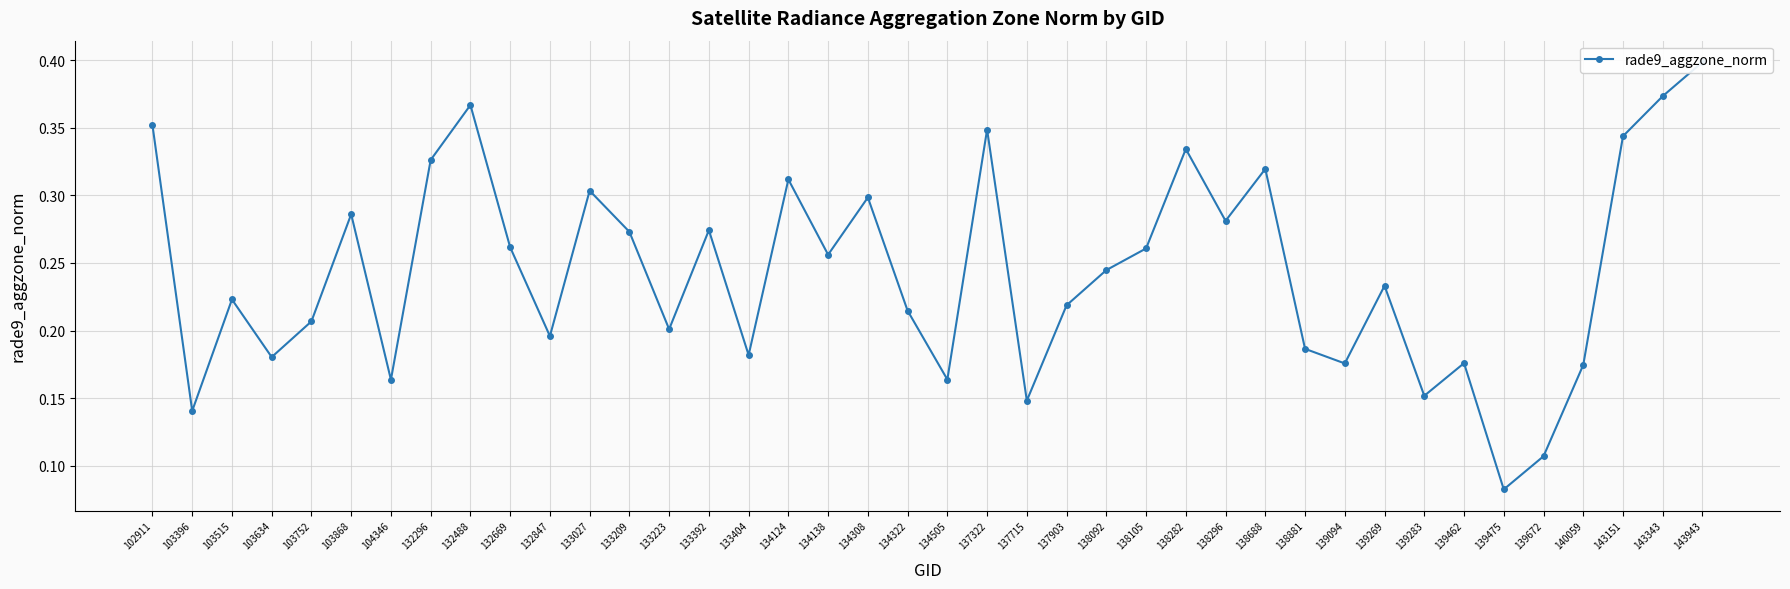

Reading right to left, what are all the values shown in this chart?

143943=0.4	143343=0.4	143151=0.3	140059=0.2	139672=0.1	139475=0.1	139462=0.2	139283=0.2	139269=0.2	139094=0.2	138881=0.2	138688=0.3	138296=0.3	138282=0.3	138105=0.3	138092=0.2	137903=0.2	137715=0.1	137322=0.3	134505=0.2	134322=0.2	134308=0.3	134138=0.3	134124=0.3	133404=0.2	133392=0.3	133223=0.2	133209=0.3	133027=0.3	132847=0.2	132669=0.3	132488=0.4	132296=0.3	104346=0.2	103868=0.3	103752=0.2	103634=0.2	103515=0.2	103396=0.1	102911=0.4